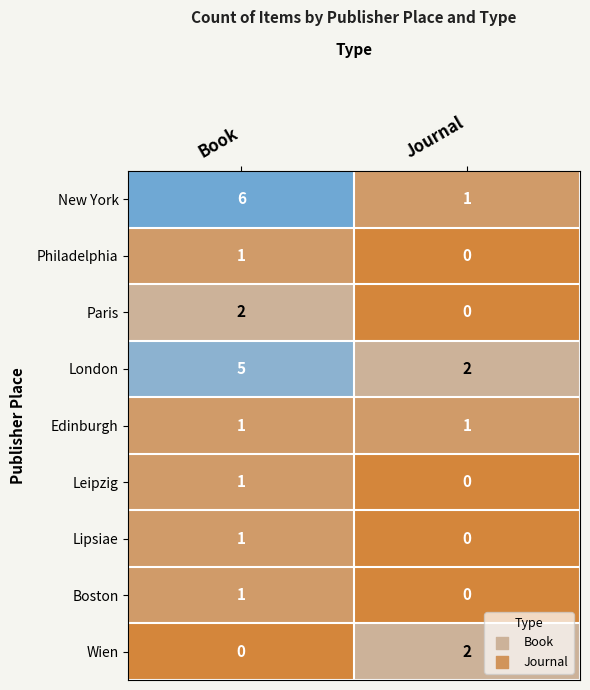

Reading left to right, list all the values displayed in this chart.

New York: Book=6	Journal=1
Philadelphia: Book=1	Journal=0
Paris: Book=2	Journal=0
London: Book=5	Journal=2
Edinburgh: Book=1	Journal=1
Leipzig: Book=1	Journal=0
Lipsiae: Book=1	Journal=0
Boston: Book=1	Journal=0
Wien: Book=0	Journal=2